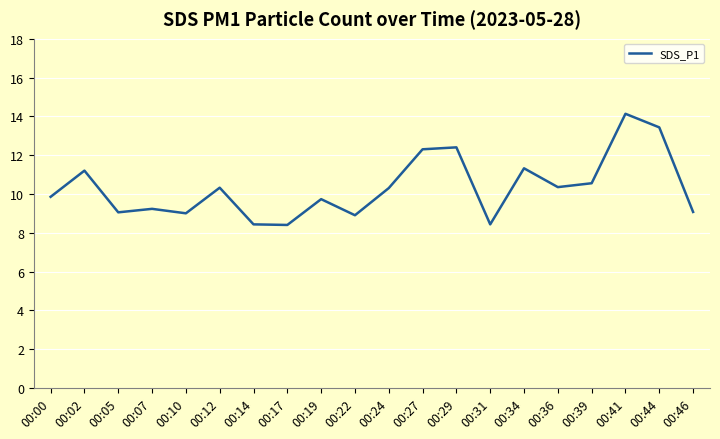

Which category has the highest value across all series?

00:41